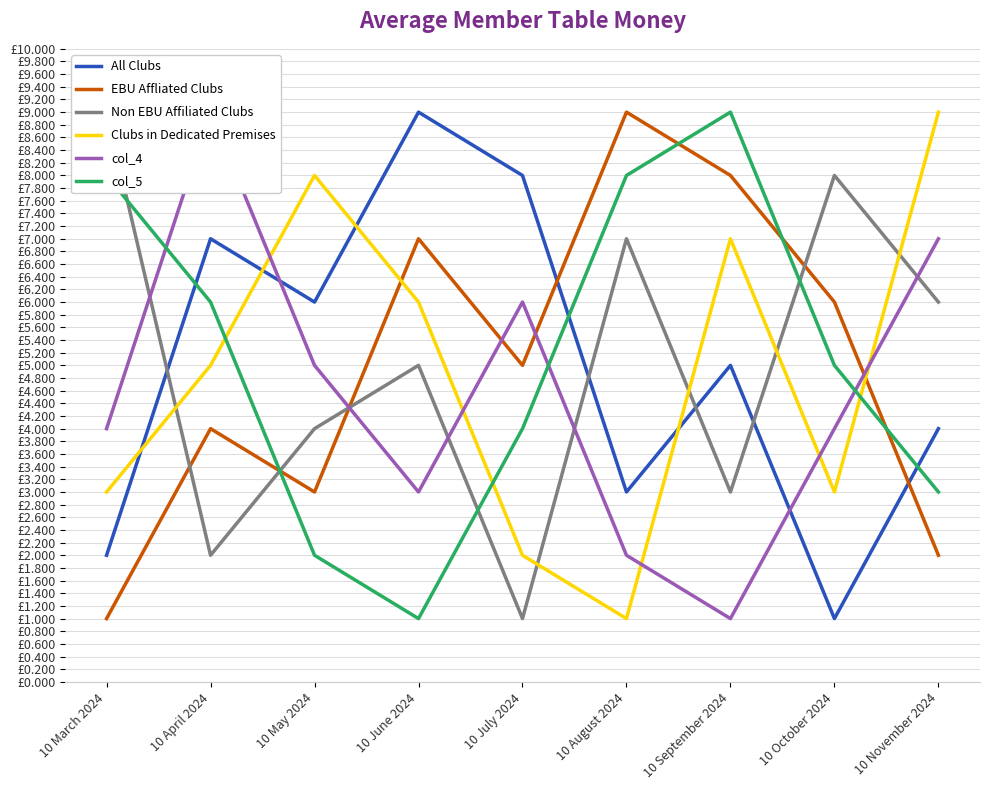

Count the number of categories in the chart.

9